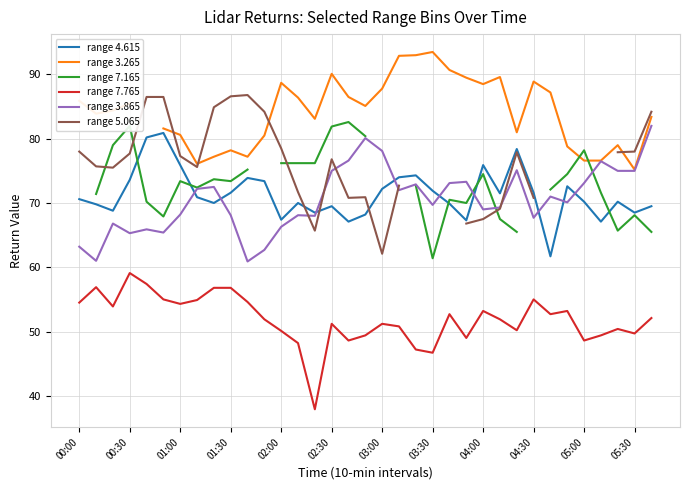

At how many categories does at least one series exceed 46?

35